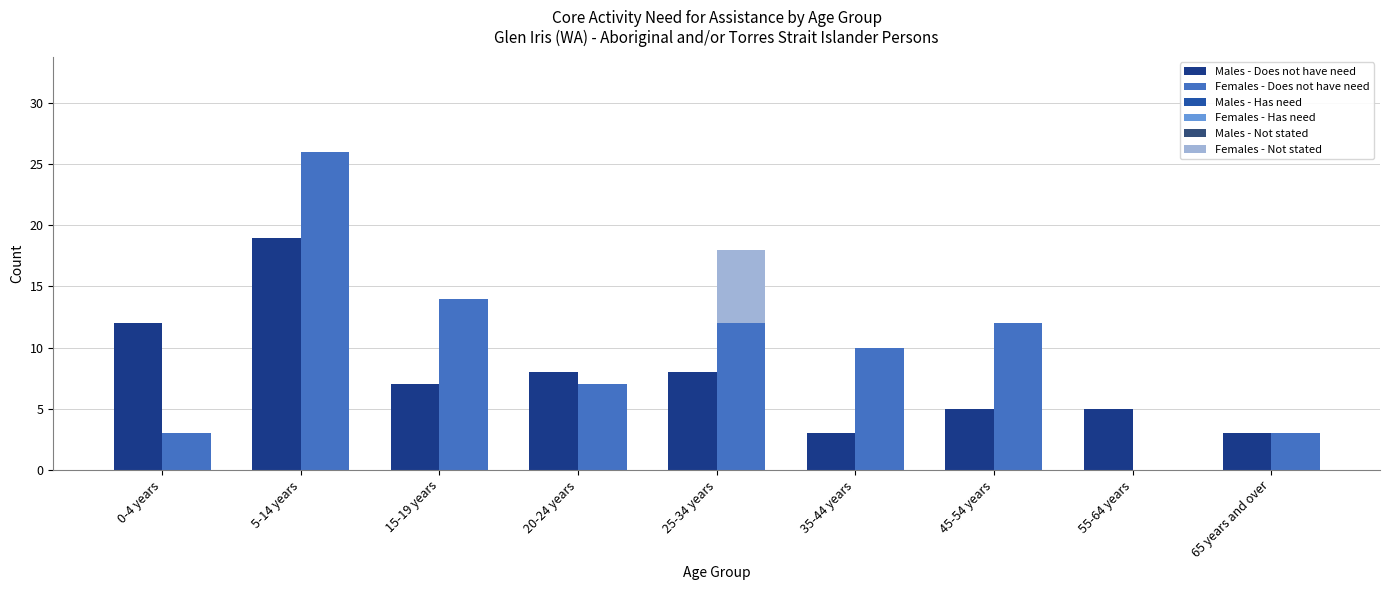

At 20-24 years, list the series in order from smallest to largest.

Males - Has need, Females - Has need, Males - Not stated, Females - Not stated, Females - Does not have need, Males - Does not have need